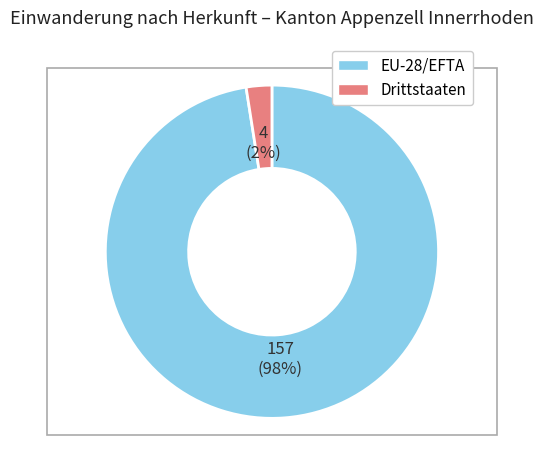

To the nearest percent, what percentage of the pie is Drittstaaten?

2%